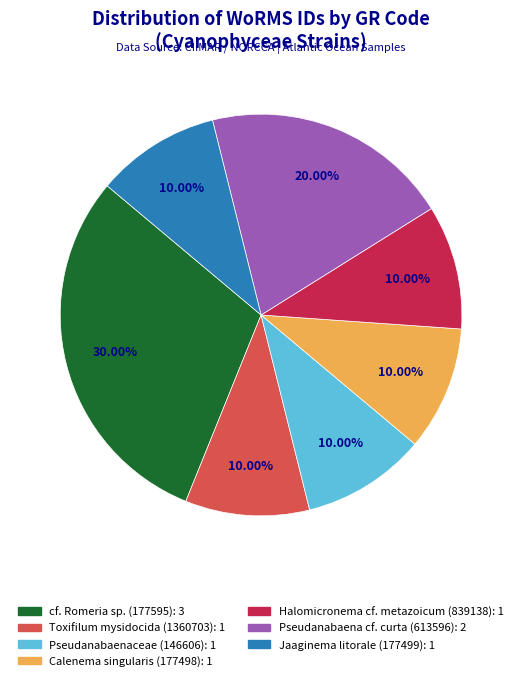

Is there any slice that represents more than half of the pie?

No